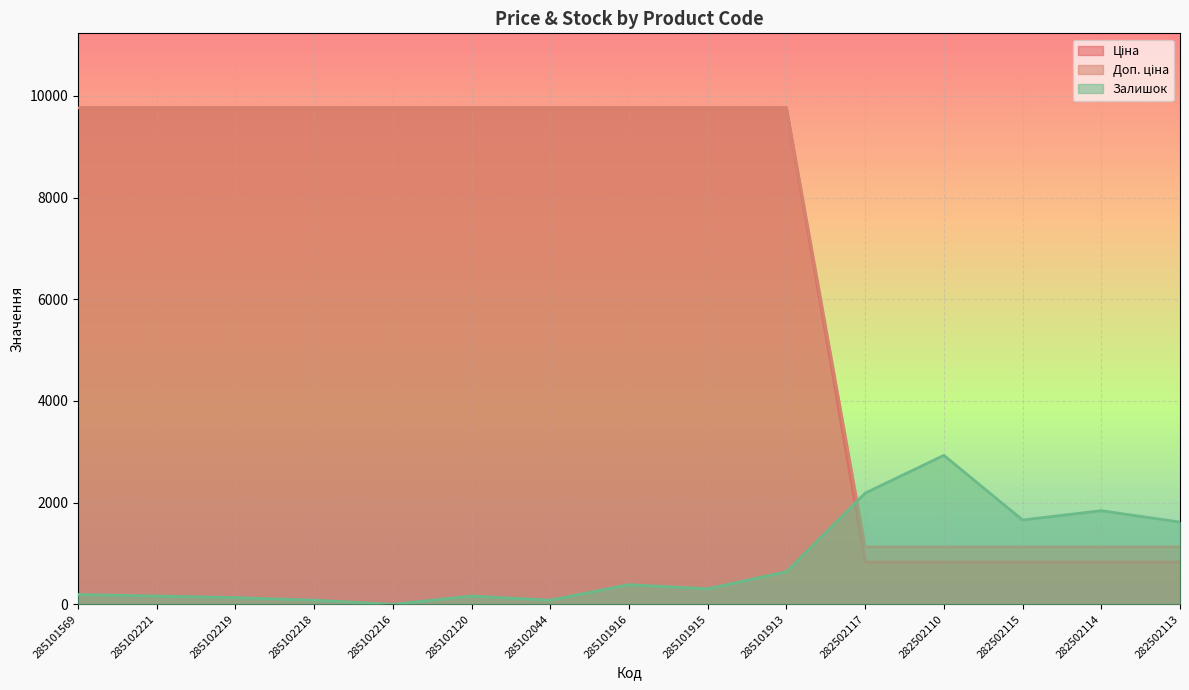

What is the label of the 2nd point from the right?

282502114